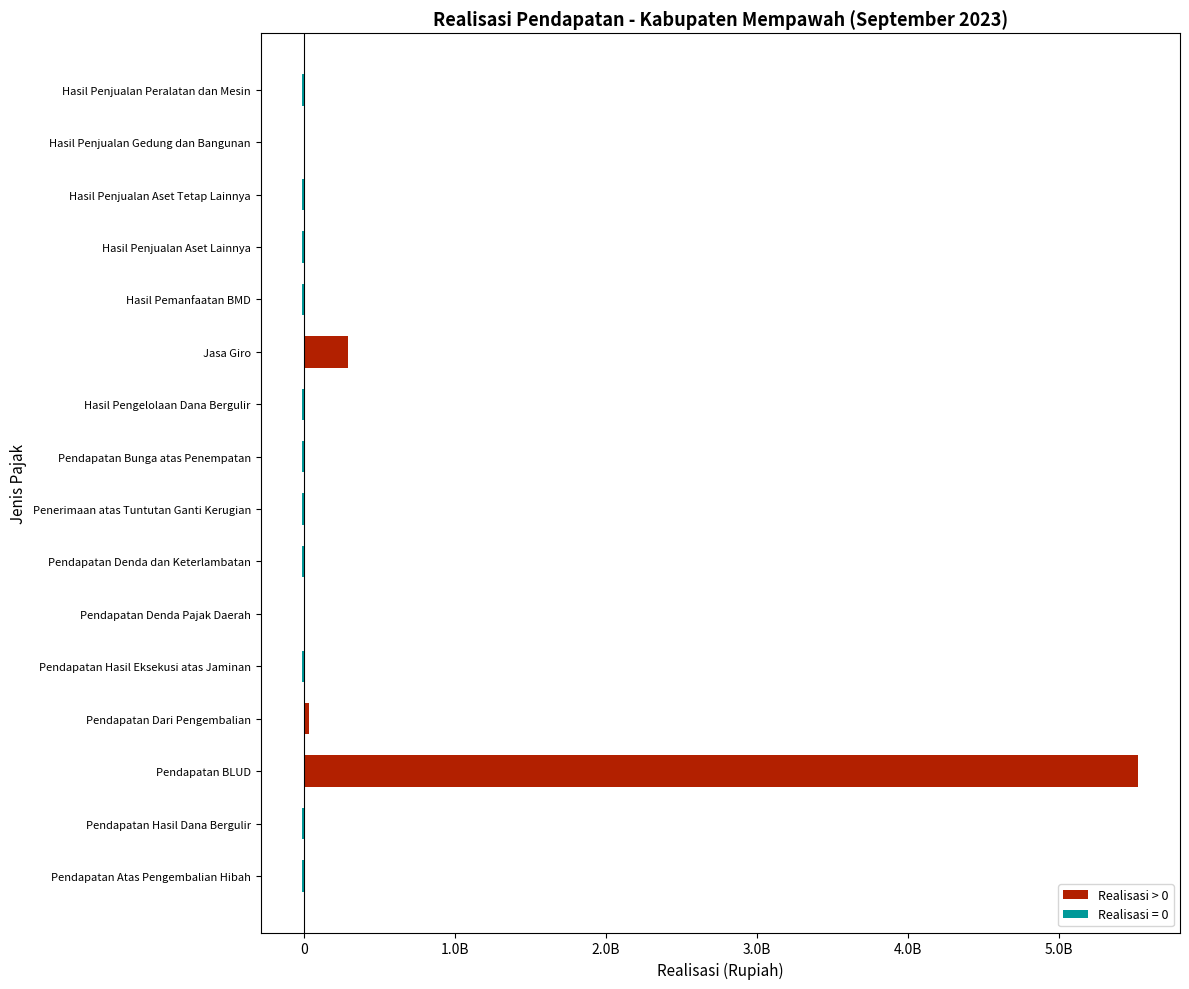

What is the difference between the values at Pendapatan Atas Pengembalian Hibah and Pendapatan Denda Pajak Daerah?

596250.0